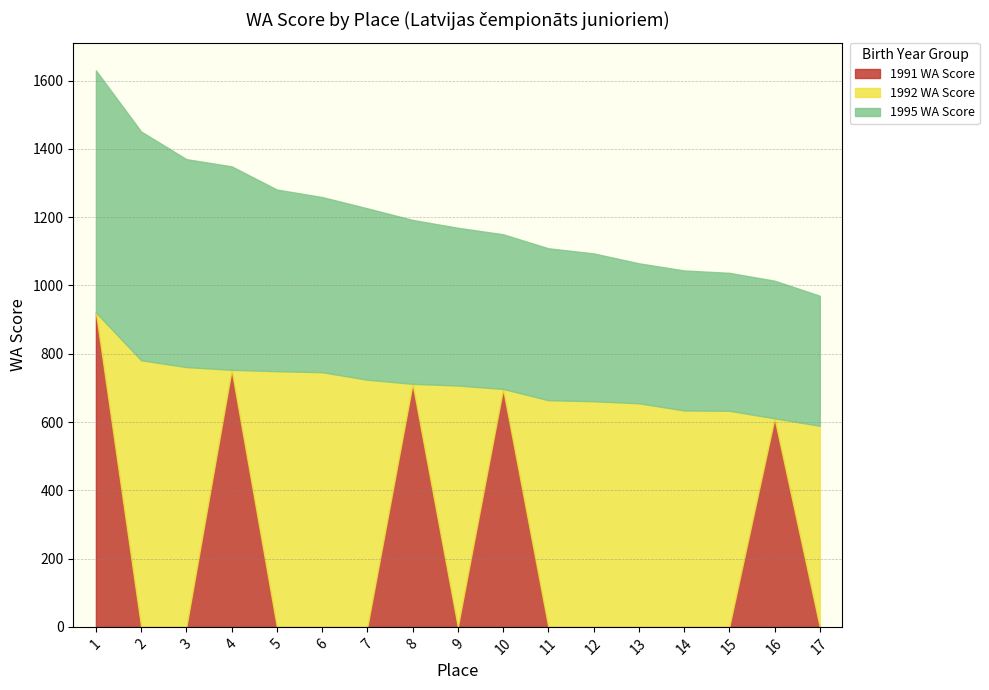

How many times do 1991 WA Score and 1992 WA Score cross each other?

9